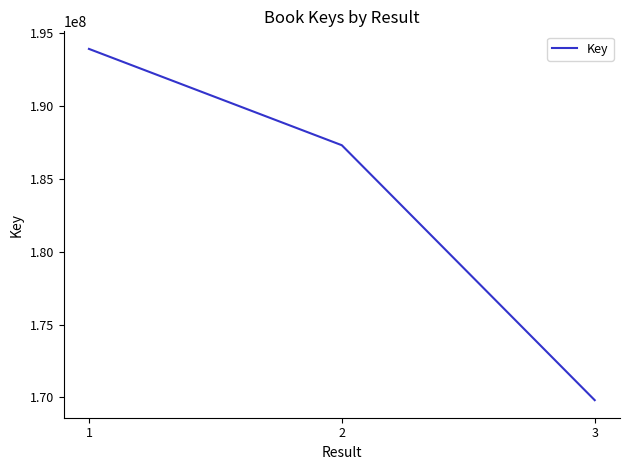

At which category does the chart reach its peak across all series?

1